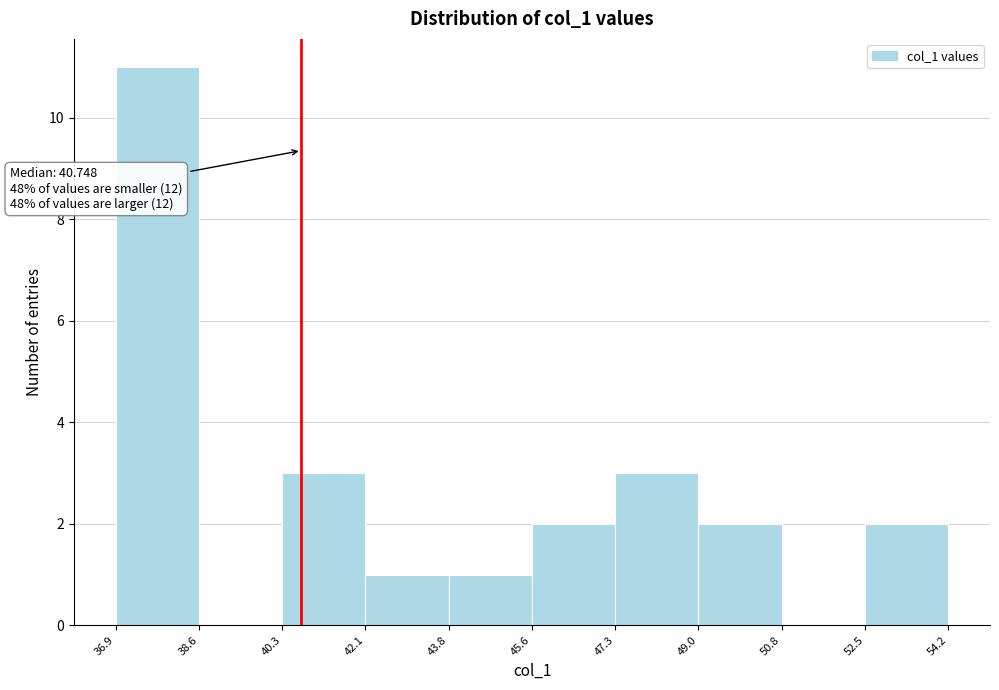

Over which range of the x-axis is the bar tallest?

36.9 to 38.6